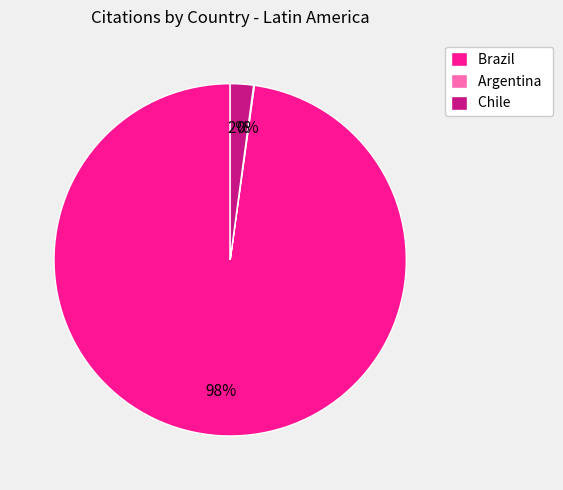

Which slice is the largest?

Brazil